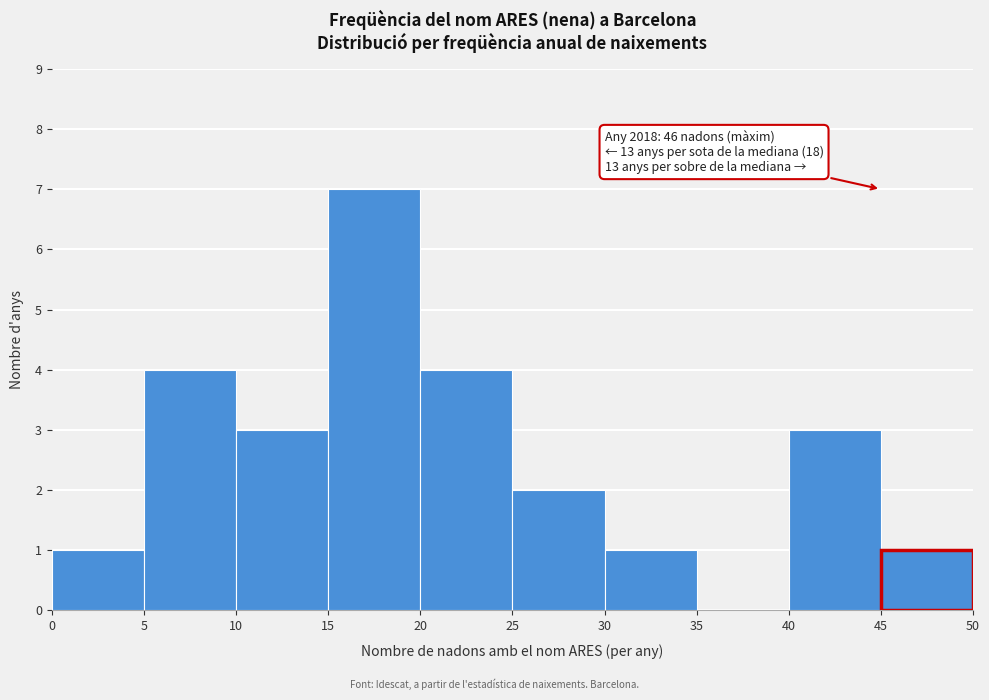

Over which range of the x-axis is the bar tallest?

15 to 20